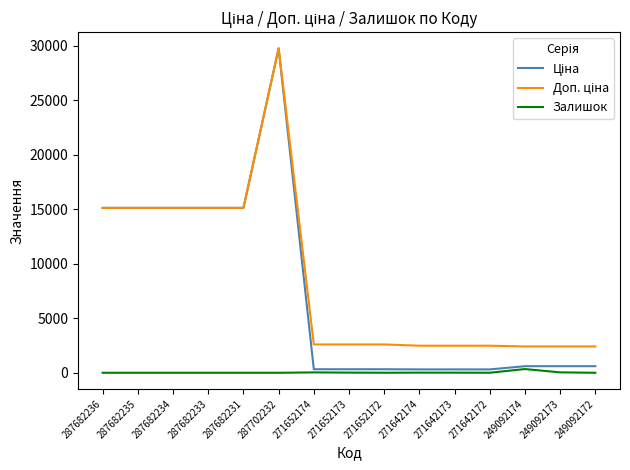

At which category is the sum across all series the highest?

287702232